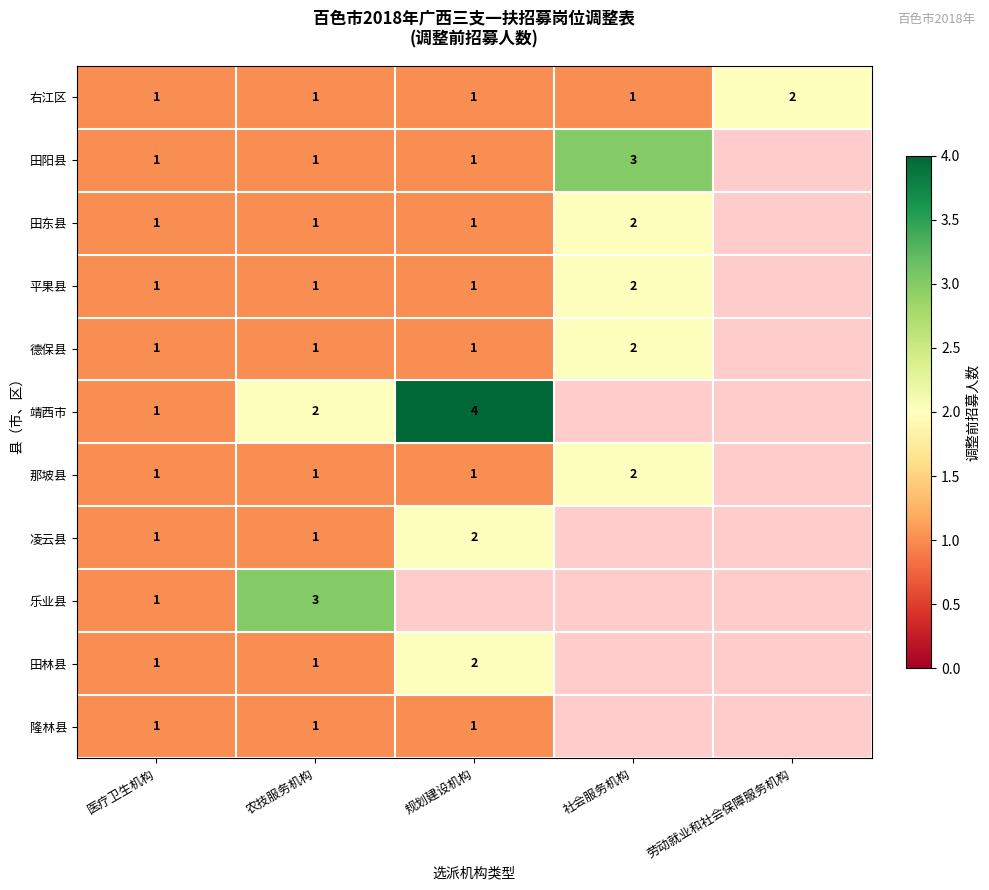

Is it true that 田东县 equals 3 at 社会服务机构?

False